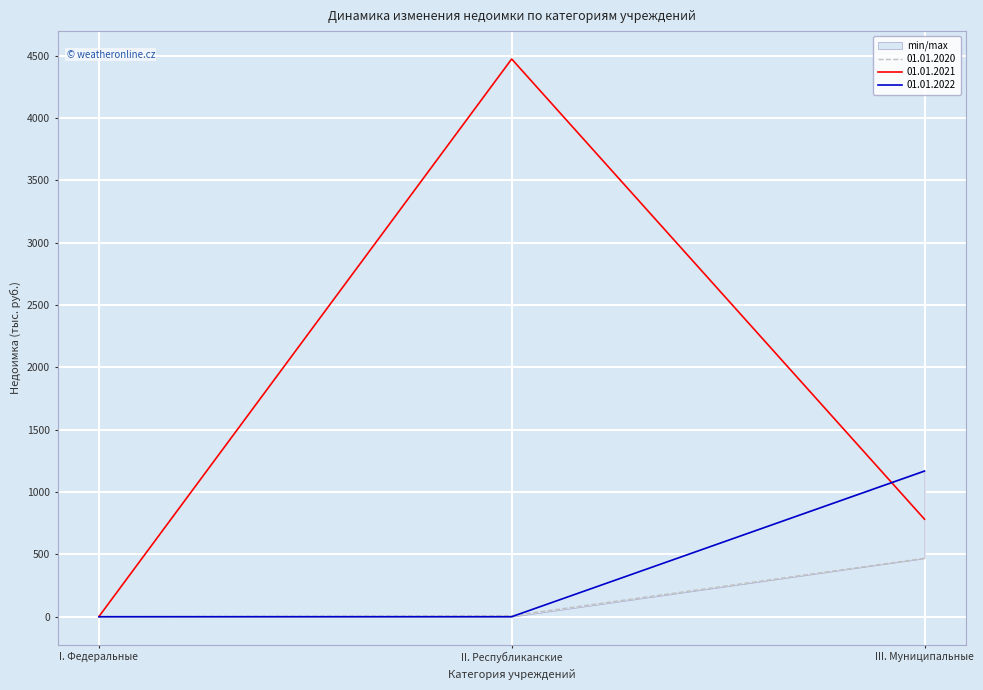

Between II. Республиканские and III. Муниципальные, which series saw the biggest shift?

01.01.2021